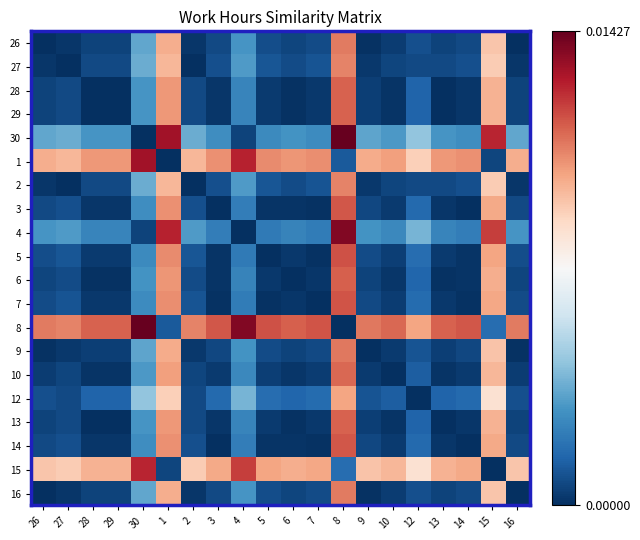

Which category has the highest value across all series?

8